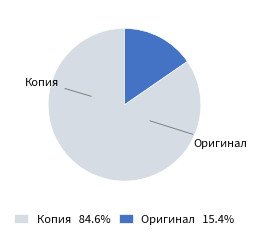

True or false: Копия accounts for 99% of the total.

False